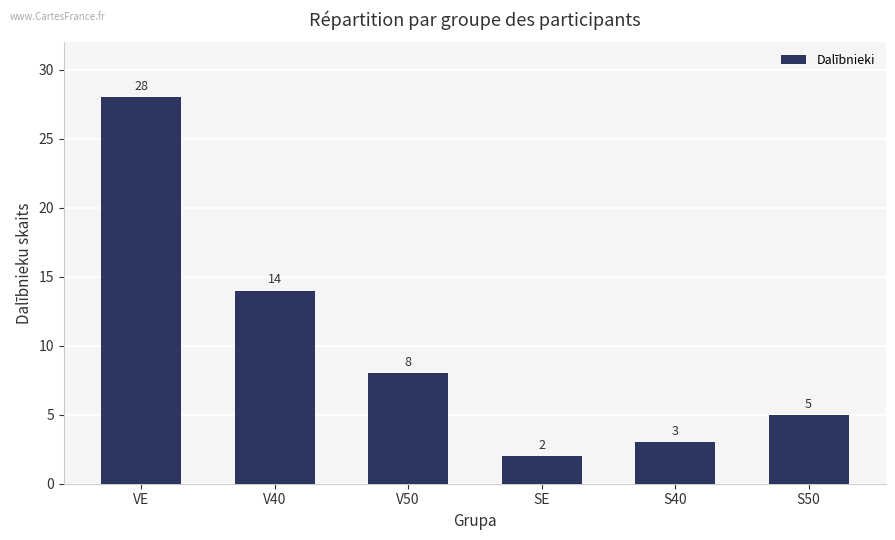

How many distinct data groups are displayed?

1